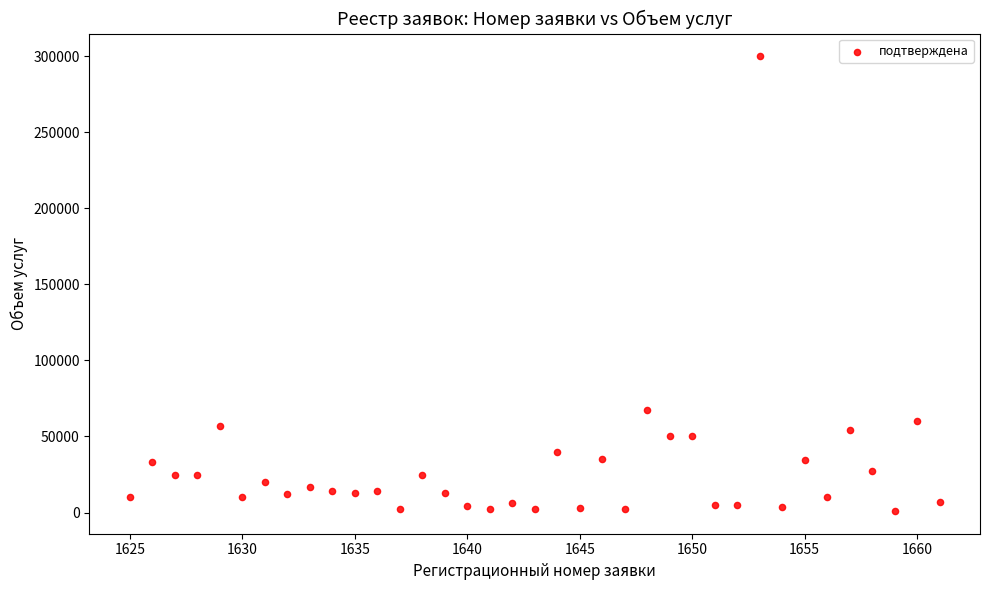

What Y value in the scatter plot is closest to 150515?

67500.0